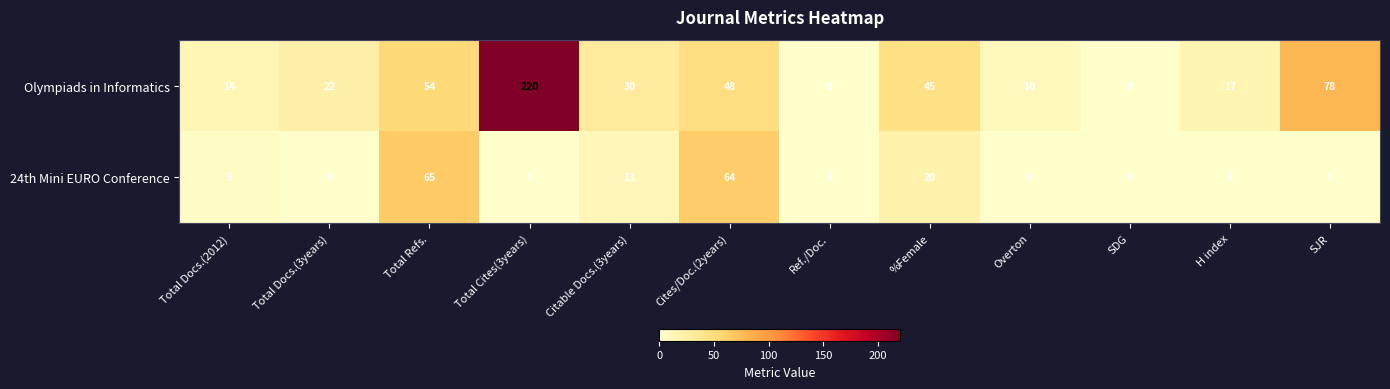

The value of Olympiads in Informatics at Cites/Doc.(2years) is 48. True or false?

True